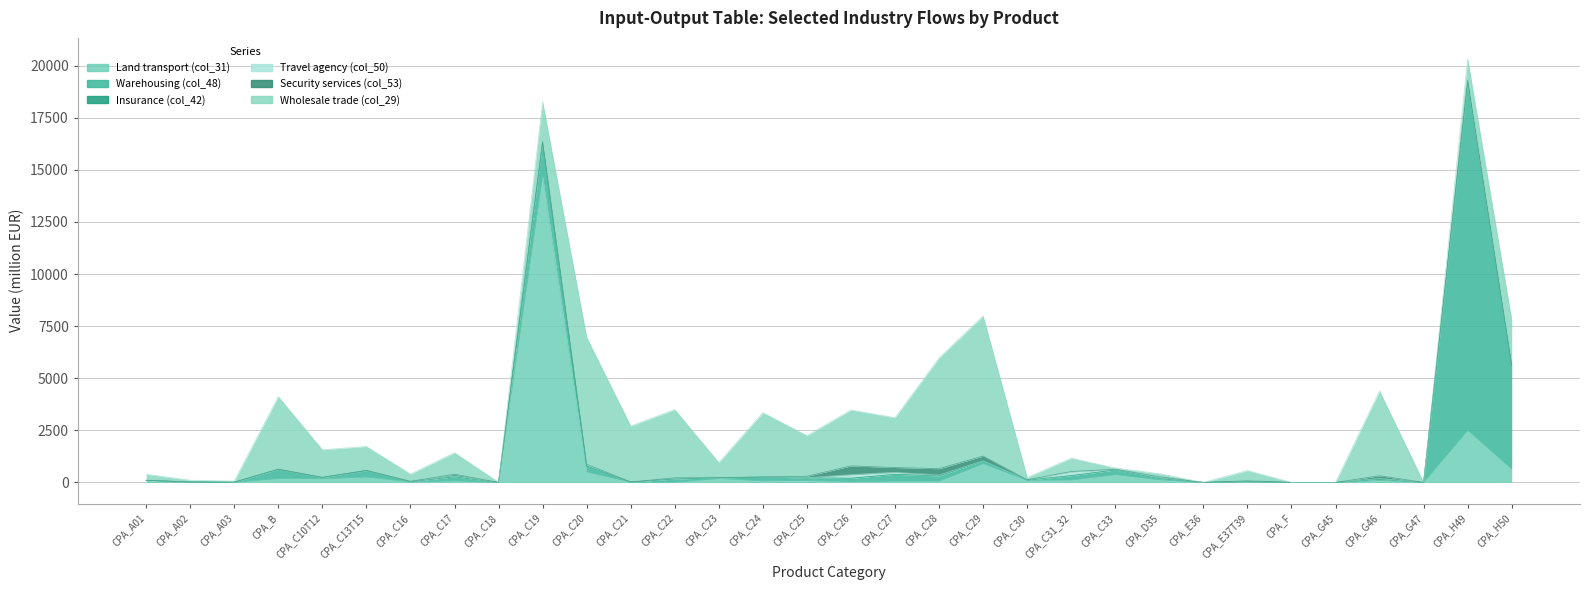

Reading left to right, extract all data points from this chart.

Land transport (col_31): CPA_A01=89	CPA_A02=1	CPA_A03=5	CPA_B=178	CPA_C10T12=171	CPA_C13T15=252	CPA_C16=18	CPA_C17=67	CPA_C18=0	CPA_C19=14667	CPA_C20=496	CPA_C21=5	CPA_C22=6	CPA_C23=176	CPA_C24=69	CPA_C25=83	CPA_C26=35	CPA_C27=57	CPA_C28=54	CPA_C29=894	CPA_C30=90	CPA_C31_32=109	CPA_C33=367	CPA_D35=118	CPA_E36=0	CPA_E37T39=17	CPA_F=0	CPA_G45=0	CPA_G46=92	CPA_G47=0	CPA_H49=2487	CPA_H50=617
Warehousing (col_48): CPA_A01=11	CPA_A02=17	CPA_A03=5	CPA_B=453	CPA_C10T12=57	CPA_C13T15=315	CPA_C16=23	CPA_C17=202	CPA_C18=0	CPA_C19=1637	CPA_C20=293	CPA_C21=15	CPA_C22=157	CPA_C23=45	CPA_C24=188	CPA_C25=135	CPA_C26=163	CPA_C27=332	CPA_C28=251	CPA_C29=138	CPA_C30=20	CPA_C31_32=210	CPA_C33=228	CPA_D35=58	CPA_E36=0	CPA_E37T39=32	CPA_F=0	CPA_G45=0	CPA_G46=57	CPA_G47=0	CPA_H49=16637	CPA_H50=4958
Insurance (col_42): CPA_A01=0	CPA_A02=0	CPA_A03=0	CPA_B=0	CPA_C10T12=5	CPA_C13T15=4	CPA_C16=1	CPA_C17=1	CPA_C18=0	CPA_C19=2	CPA_C20=1	CPA_C21=0	CPA_C22=4	CPA_C23=0	CPA_C24=0	CPA_C25=1	CPA_C26=3	CPA_C27=0	CPA_C28=10	CPA_C29=2	CPA_C30=2	CPA_C31_32=11	CPA_C33=3	CPA_D35=16	CPA_E36=0	CPA_E37T39=1	CPA_F=0	CPA_G45=0	CPA_G46=1	CPA_G47=0	CPA_H49=0	CPA_H50=1
Travel agency (col_50): CPA_A01=5	CPA_A02=1	CPA_A03=2	CPA_B=1	CPA_C10T12=10	CPA_C13T15=2	CPA_C16=9	CPA_C17=42	CPA_C18=0	CPA_C19=39	CPA_C20=73	CPA_C21=1	CPA_C22=51	CPA_C23=10	CPA_C24=3	CPA_C25=7	CPA_C26=170	CPA_C27=95	CPA_C28=37	CPA_C29=7	CPA_C30=4	CPA_C31_32=177	CPA_C33=16	CPA_D35=35	CPA_E36=0	CPA_E37T39=10	CPA_F=0	CPA_G45=0	CPA_G46=38	CPA_G47=0	CPA_H49=4	CPA_H50=1
Security services (col_53): CPA_A01=0	CPA_A02=0	CPA_A03=0	CPA_B=0	CPA_C10T12=4	CPA_C13T15=2	CPA_C16=0	CPA_C17=81	CPA_C18=0	CPA_C19=8	CPA_C20=8	CPA_C21=1	CPA_C22=2	CPA_C23=0	CPA_C24=1	CPA_C25=70	CPA_C26=421	CPA_C27=231	CPA_C28=307	CPA_C29=223	CPA_C30=11	CPA_C31_32=15	CPA_C33=18	CPA_D35=43	CPA_E36=0	CPA_E37T39=16	CPA_F=0	CPA_G45=0	CPA_G46=132	CPA_G47=0	CPA_H49=168	CPA_H50=29
Wholesale trade (col_29): CPA_A01=285	CPA_A02=86	CPA_A03=52	CPA_B=3481	CPA_C10T12=1321	CPA_C13T15=1148	CPA_C16=349	CPA_C17=1034	CPA_C18=7	CPA_C19=1913	CPA_C20=6090	CPA_C21=2685	CPA_C22=3276	CPA_C23=721	CPA_C24=3086	CPA_C25=1948	CPA_C26=2681	CPA_C27=2389	CPA_C28=5313	CPA_C29=6725	CPA_C30=110	CPA_C31_32=642	CPA_C33=59	CPA_D35=150	CPA_E36=0	CPA_E37T39=493	CPA_F=0	CPA_G45=0	CPA_G46=4063	CPA_G47=0	CPA_H49=1021	CPA_H50=2195